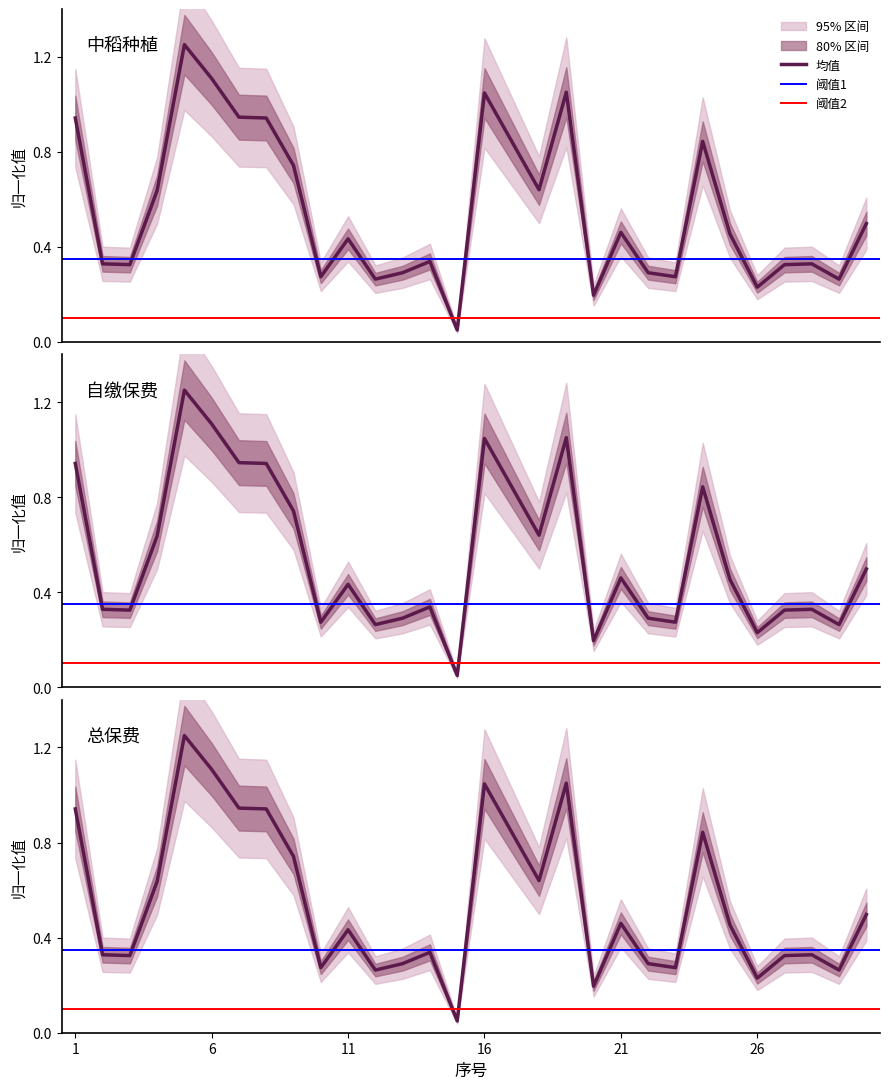

Is it true that 中稻面积 equals 0.5 at 1?

False